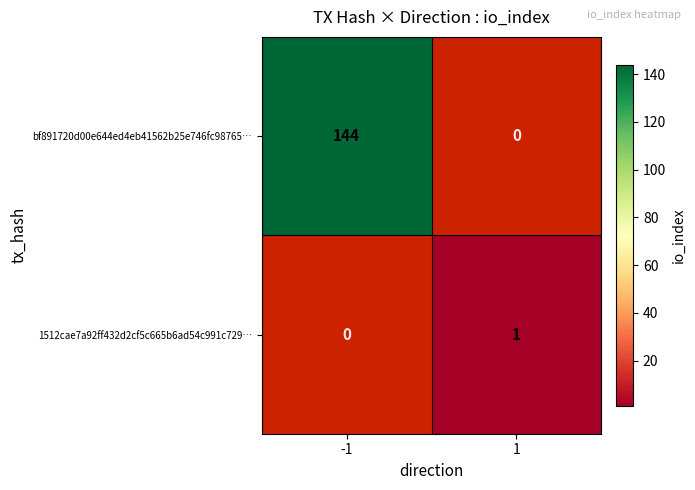

True or false: bf891720d00e644ed4eb41562b25e746fc98765… has a value of 90 at -1.

False